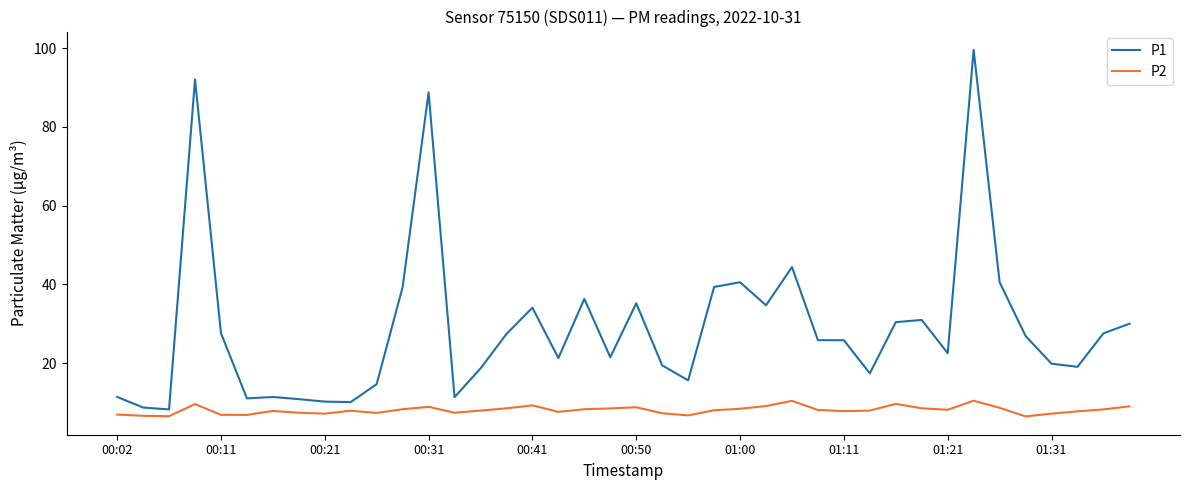

How many values in the P1 series are below 25?

19